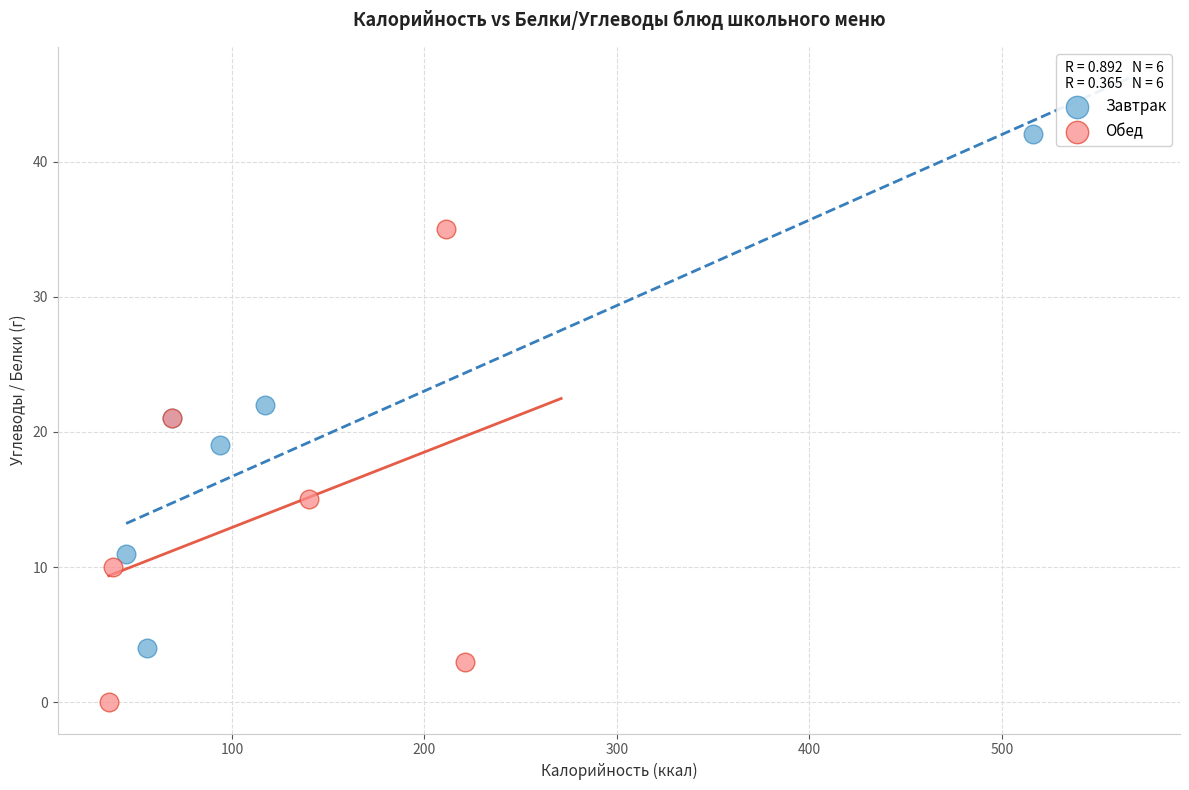

Which series reaches the minimum Y coordinate?

Обед